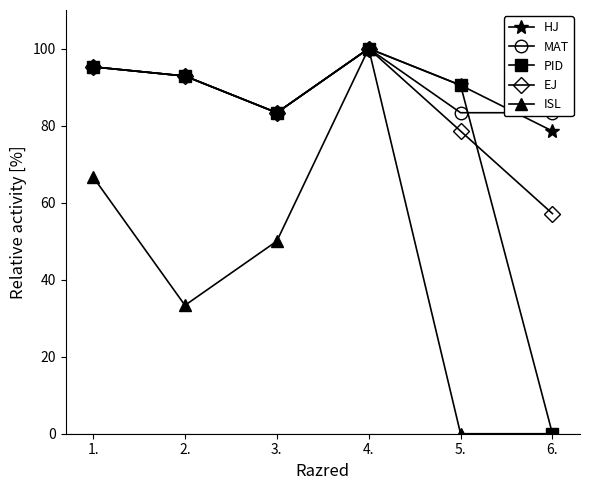

List the series in order of their peak value, lowest first.

HJ, MAT, PID, EJ, ISL